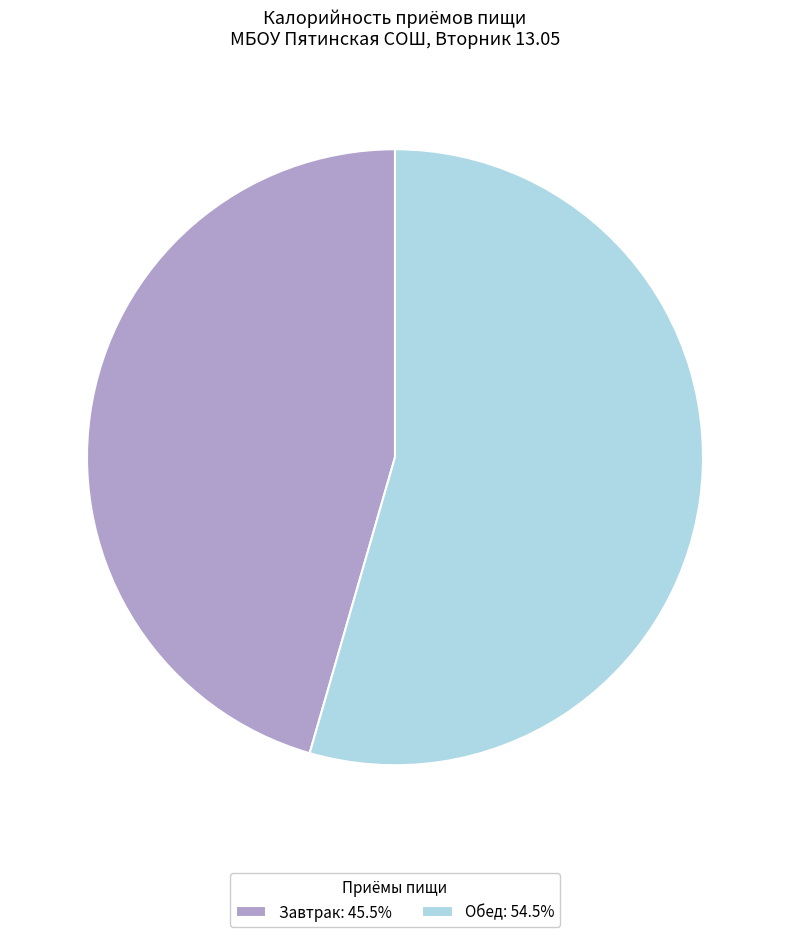

Combined, do Завтрак: 45.5% and Обед: 54.5% account for over 50%?

Yes